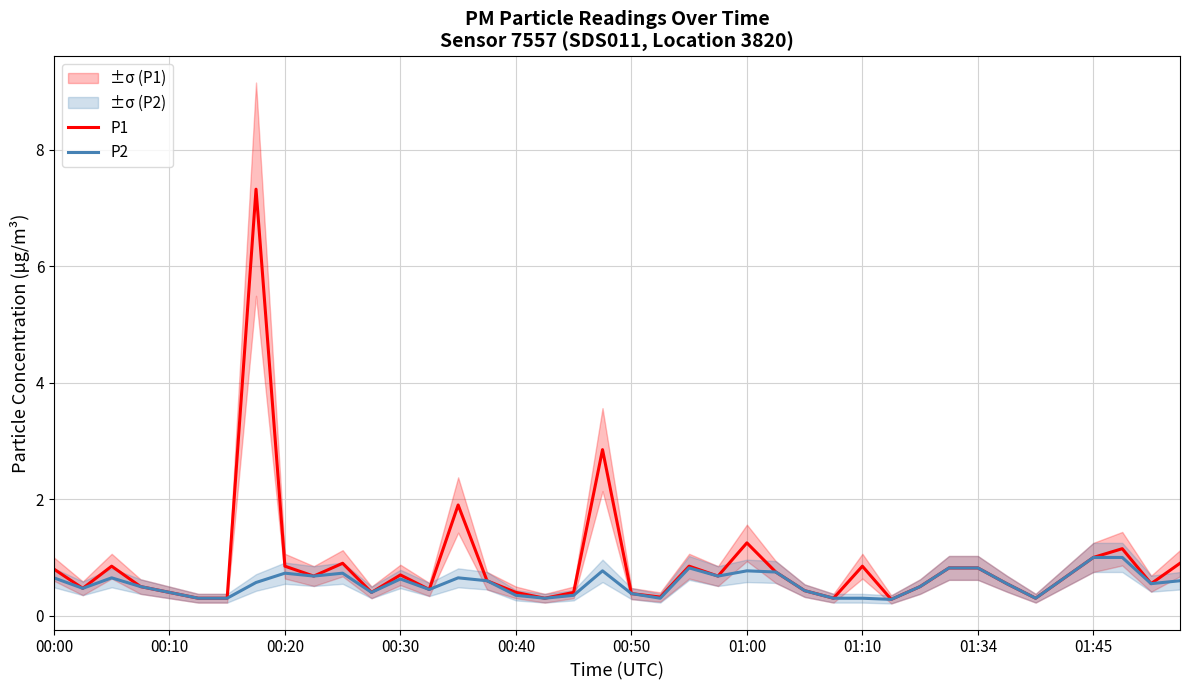

Rank the series by their maximum value, from highest to lowest.

P1, P2